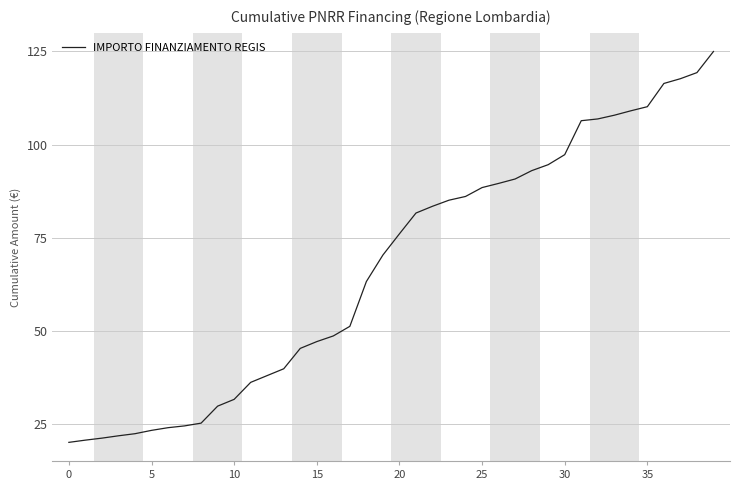

What is the minimum value shown in the chart?

20.0